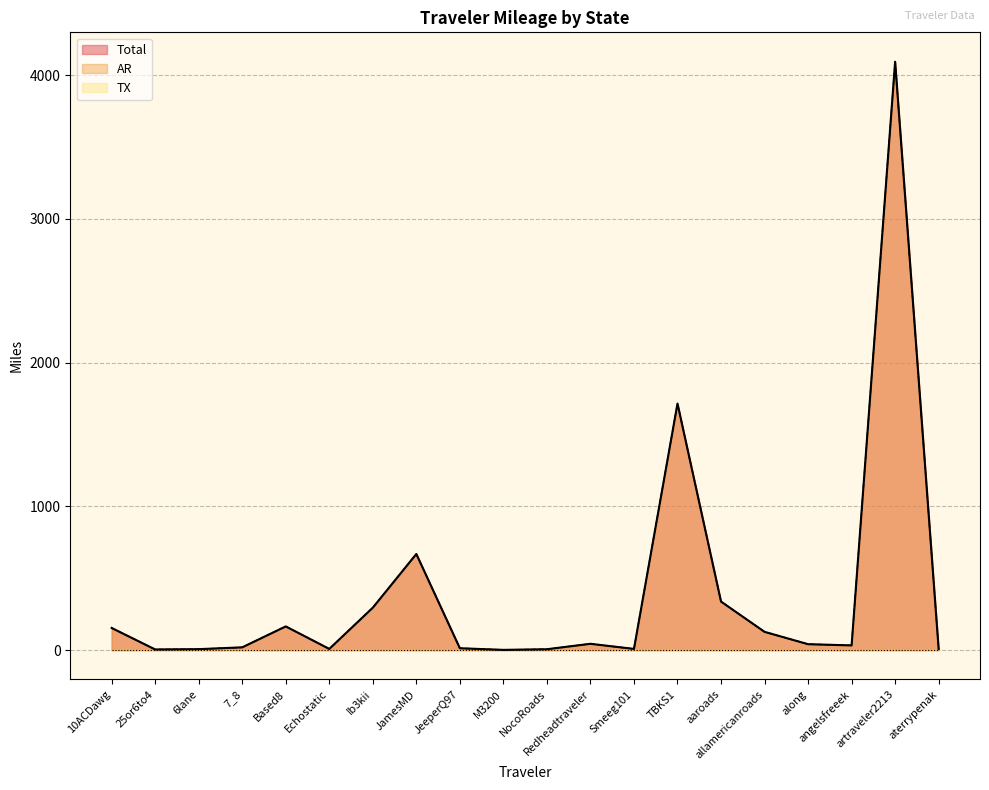

Does the chart have visible grid lines?

Yes